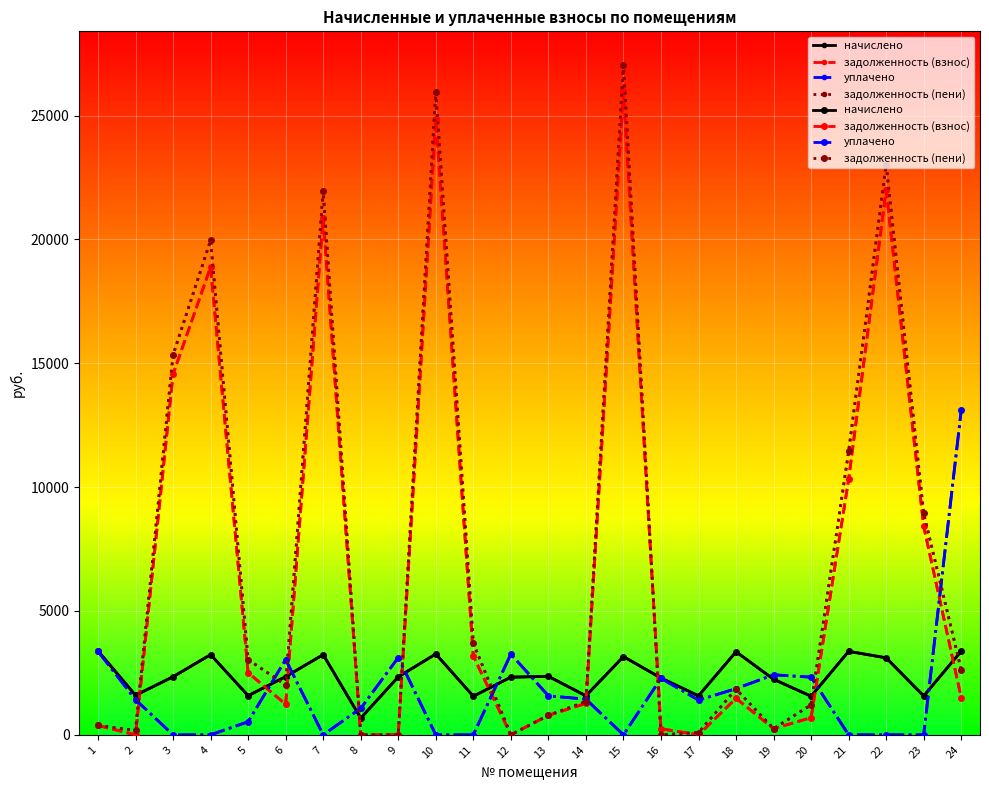

In задолженность (пени), how many points are higher than both neighbors (excluding endpoints)?

6